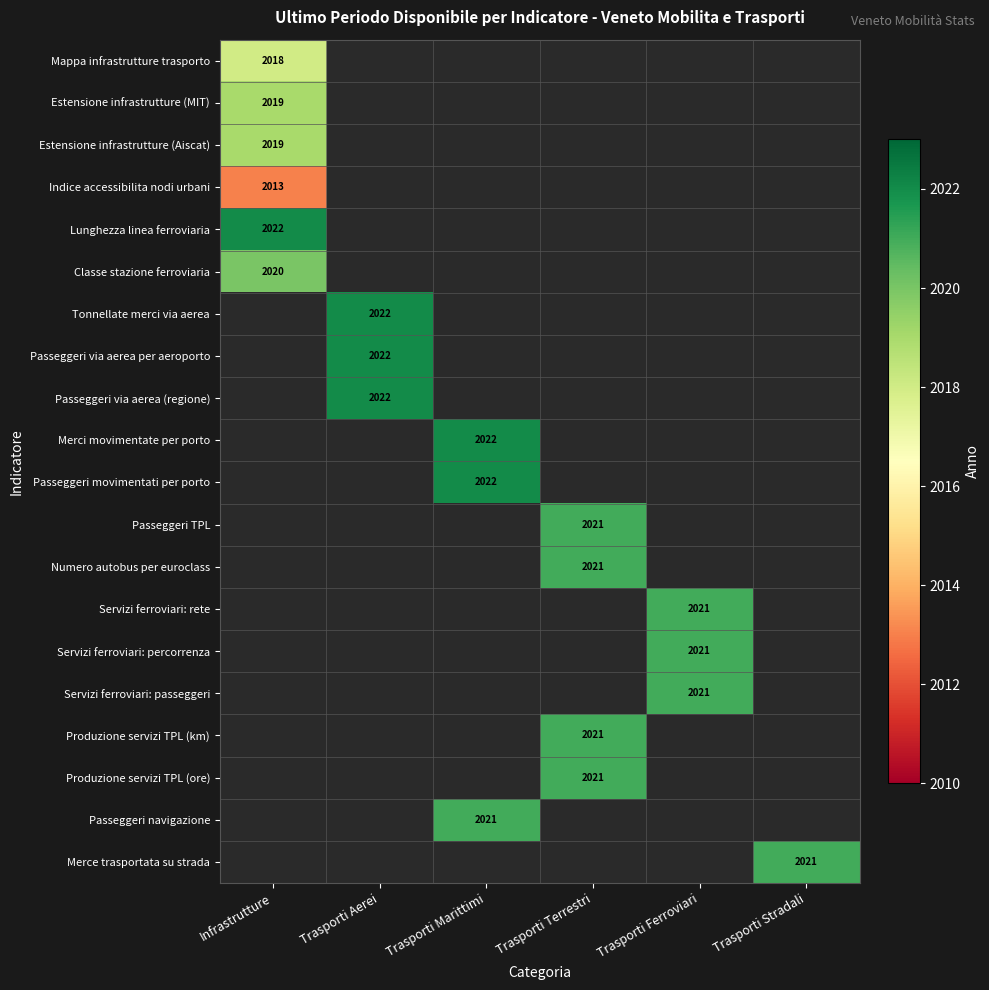

Is it true that Indice accessibilita nodi urbani equals 3440 at Infrastrutture?

False